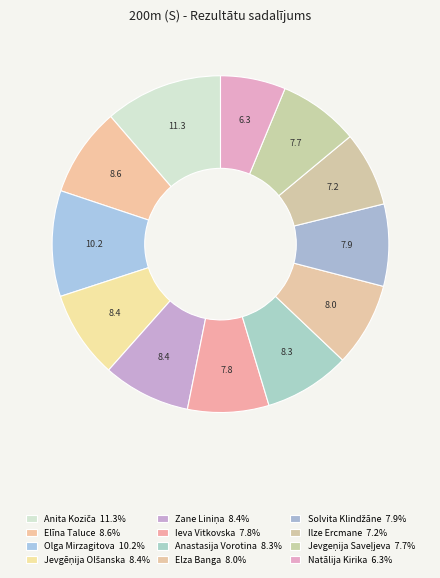

What percentage is the Anastasija Vorotina slice, to the nearest percent?

8%